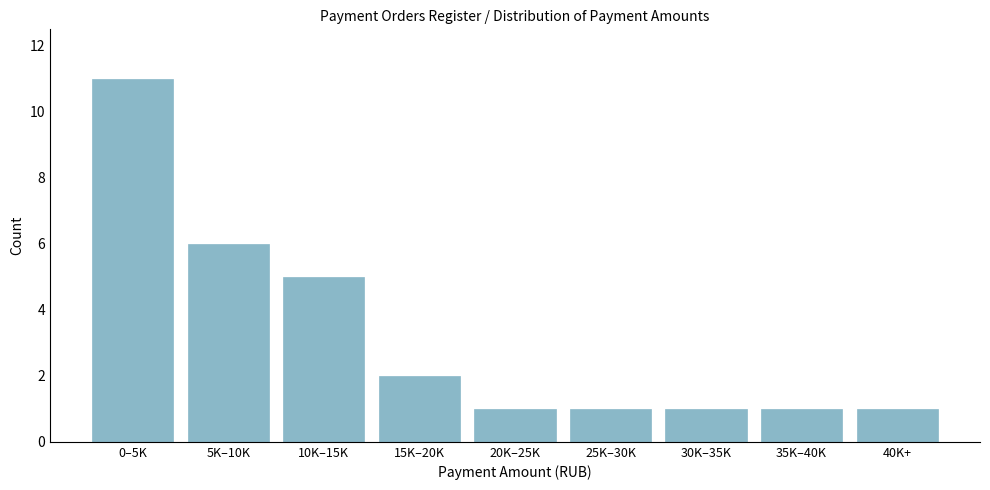

Reading left to right, what are all the values shown in this chart?

0–5K=11	5K–10K=6	10K–15K=5	15K–20K=2	20K–25K=1	25K–30K=1	30K–35K=1	35K–40K=1	40K+=1